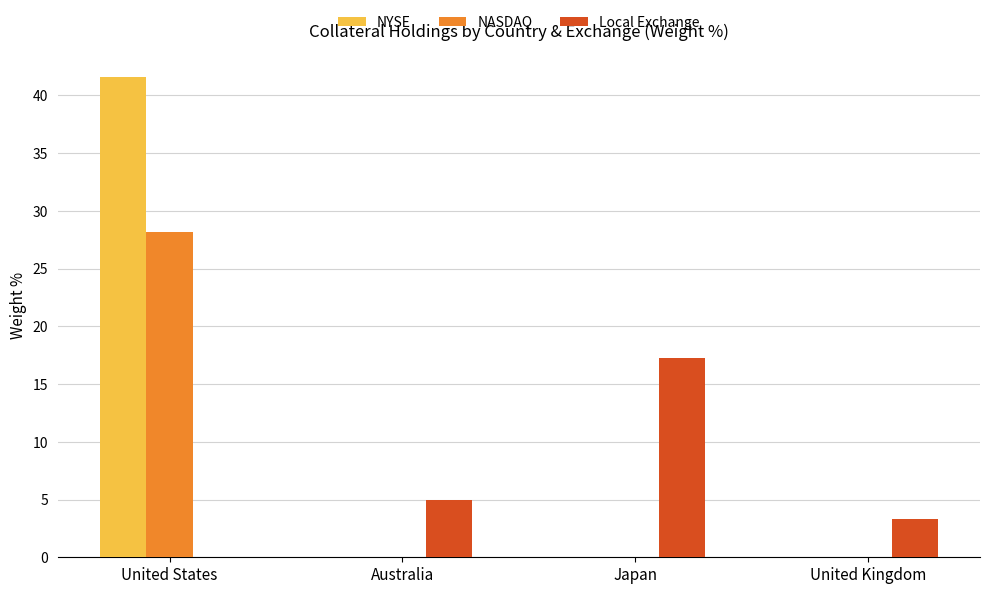

Which series changed the most between United States and Australia?

NYSE